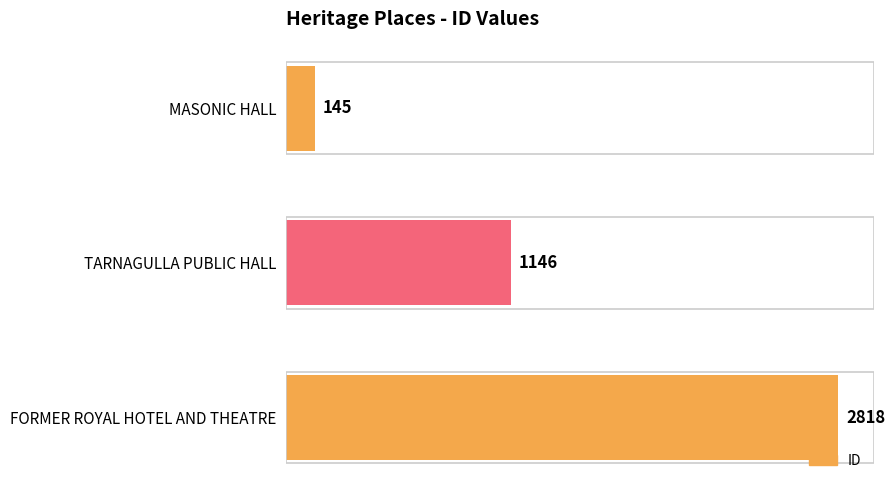

Count the values in the range 145 to 2818.

3